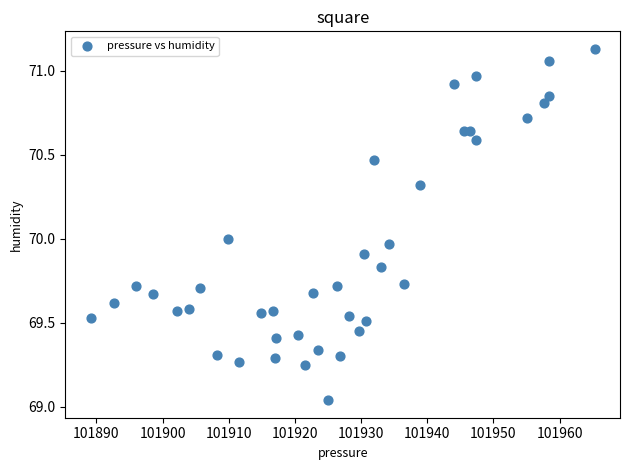

What is the range of X values (max minus min)?

76.2